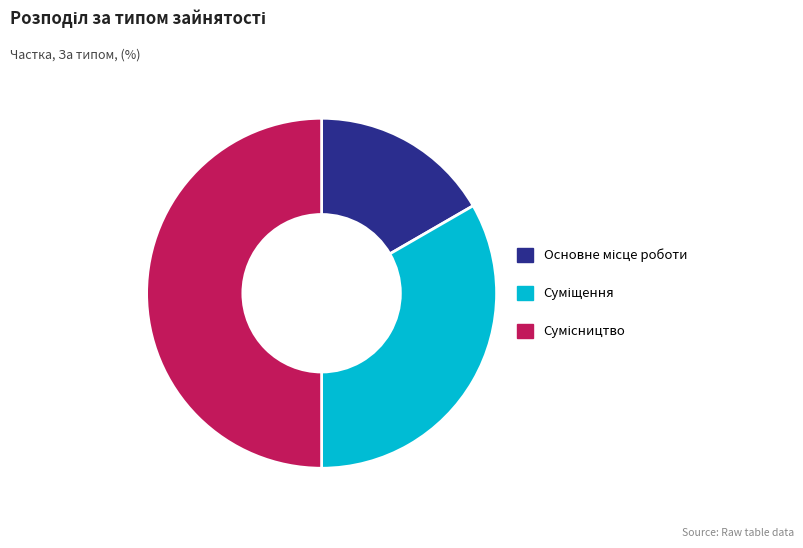

To the nearest percent, what is the difference between the largest and smallest slice percentages?

33%